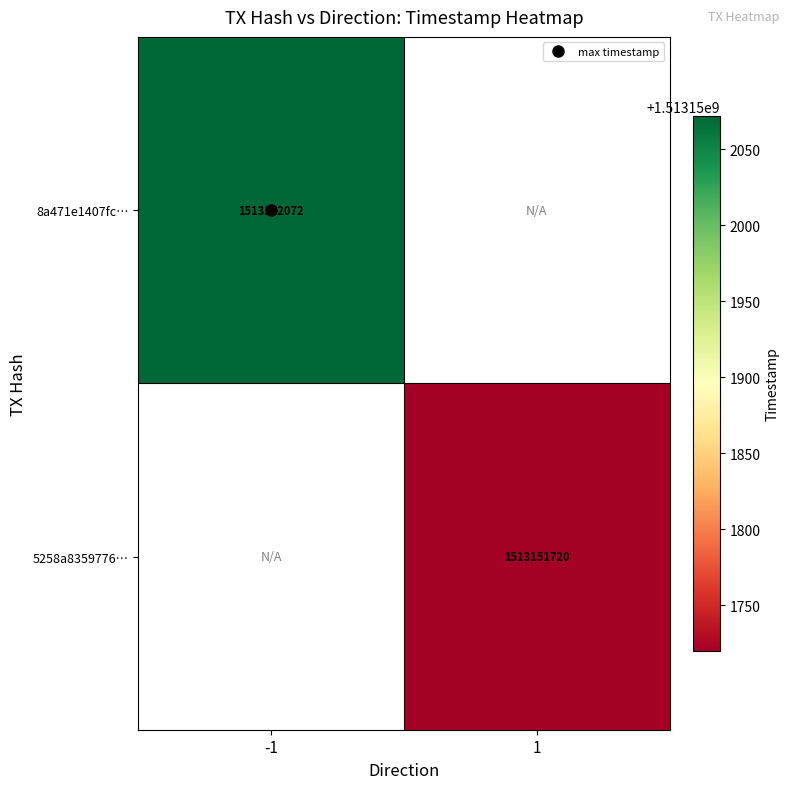

What is the difference between the 8a471e1407fc23c887918bb06747bed55ada54f values at -1 and 1?

1513152072